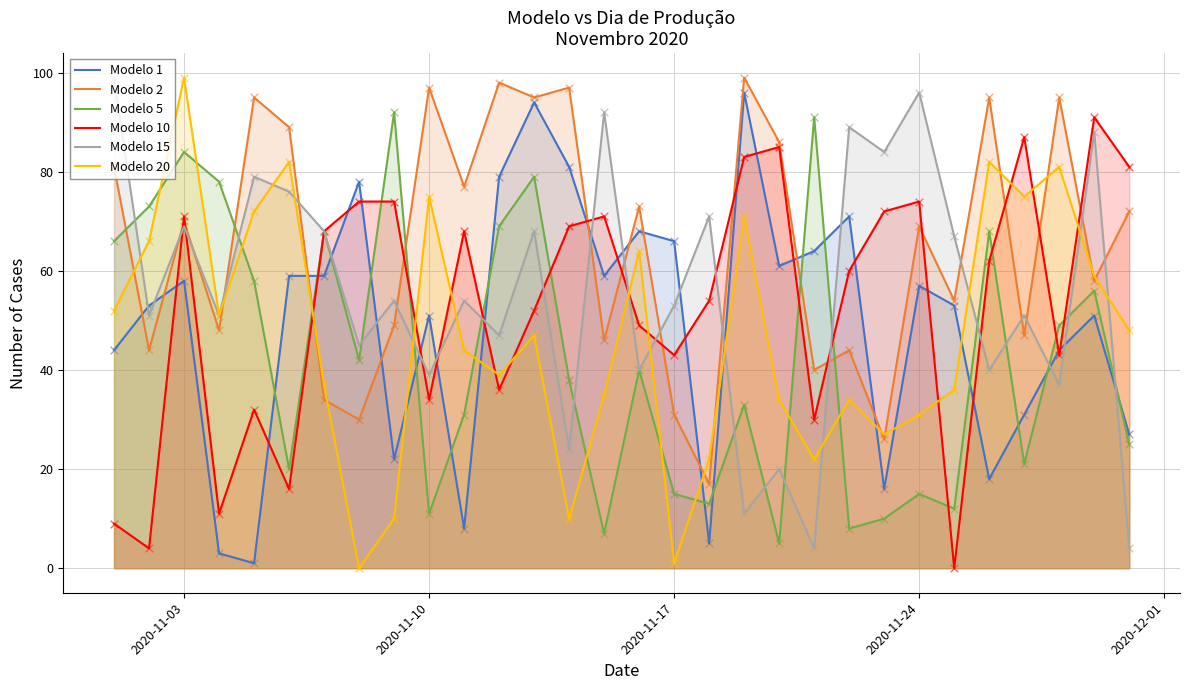

At which category is the sum across all series the highest?

2020-11-03